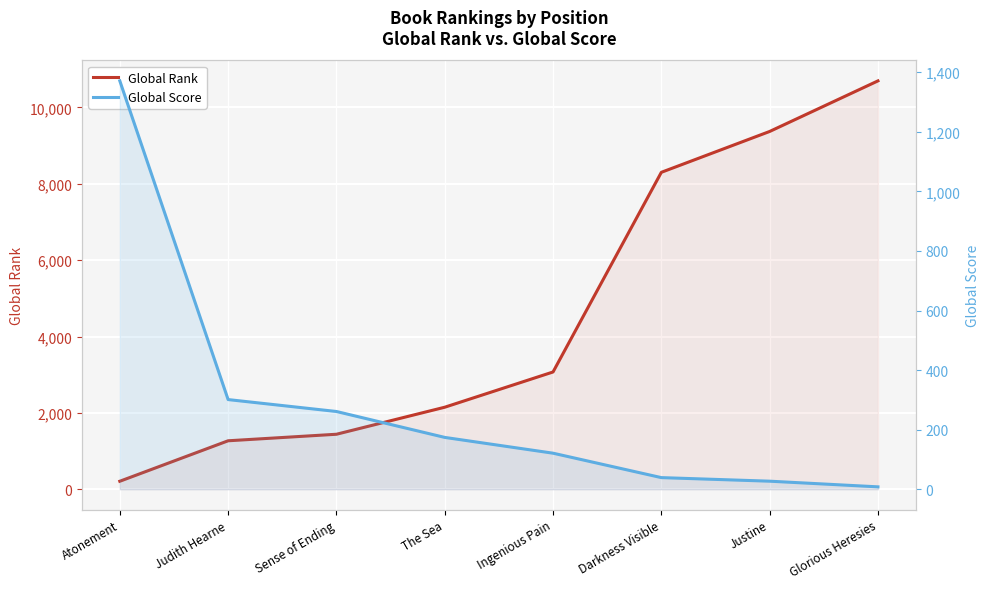

True or false: Global Rank has more than 0 interior local peaks.

False